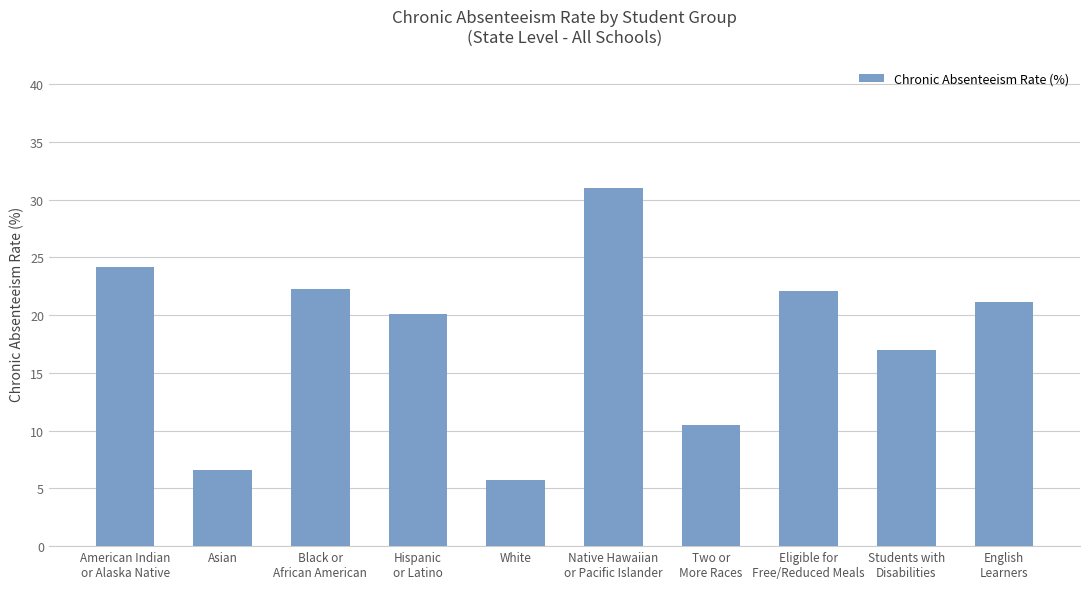

Which category has the lowest value across all series?

White